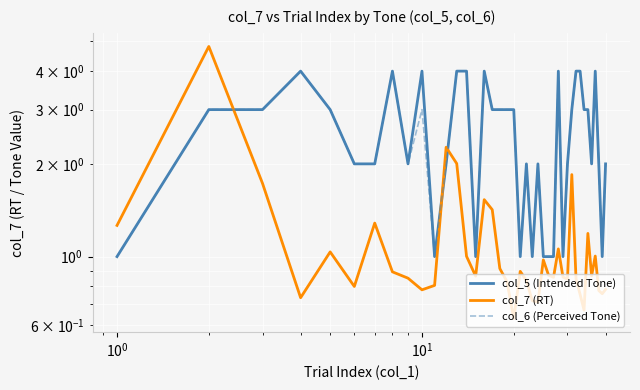

How many categories are shown in the chart?

40